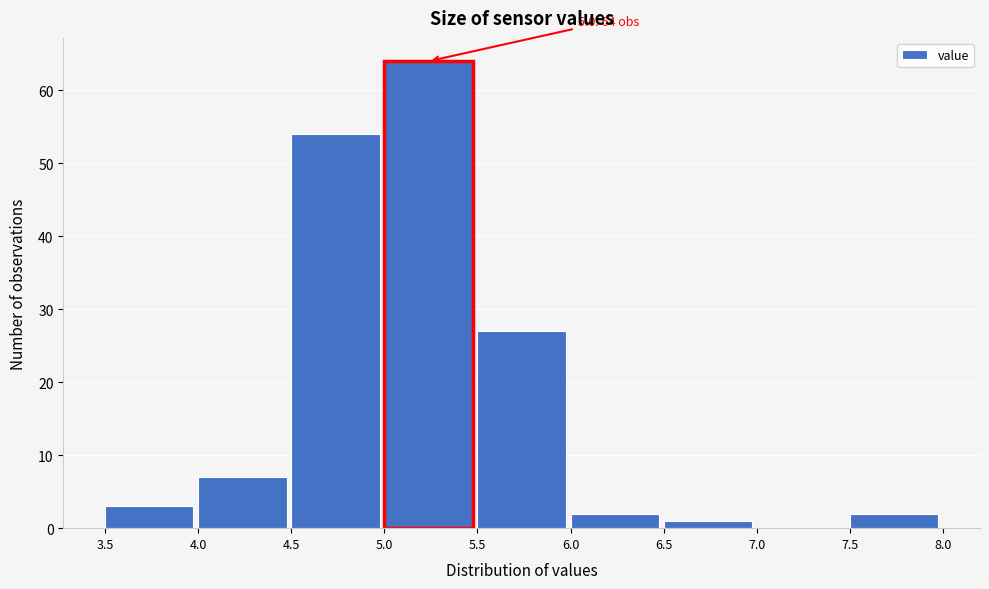

Over which range of the x-axis is the bar tallest?

5.0 to 5.5